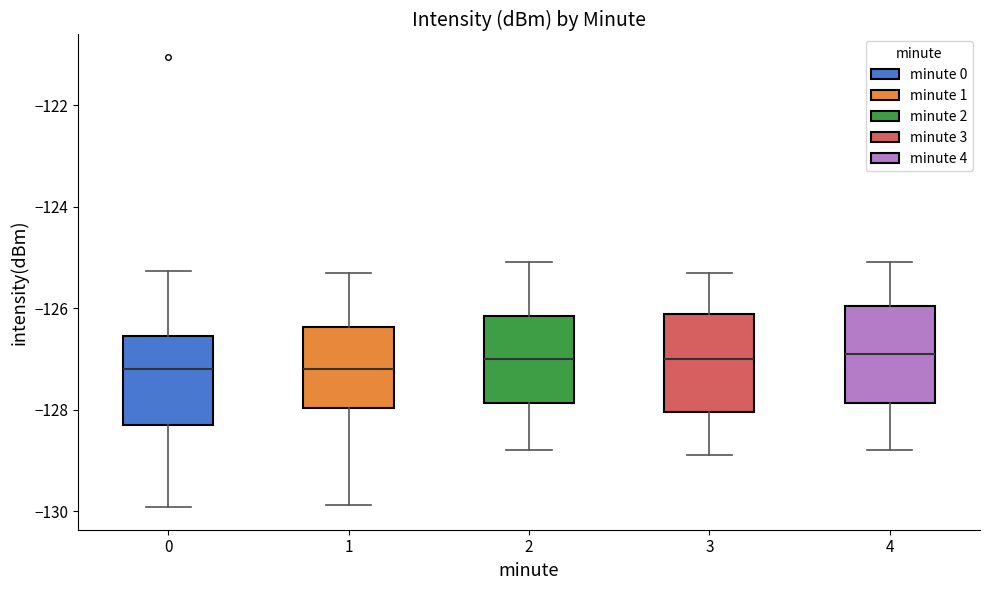

Where is the upper edge of the box at x = 3 on the y-axis? The values are not printed on the chart, so give them approximately, as read against the axis.

-126.2